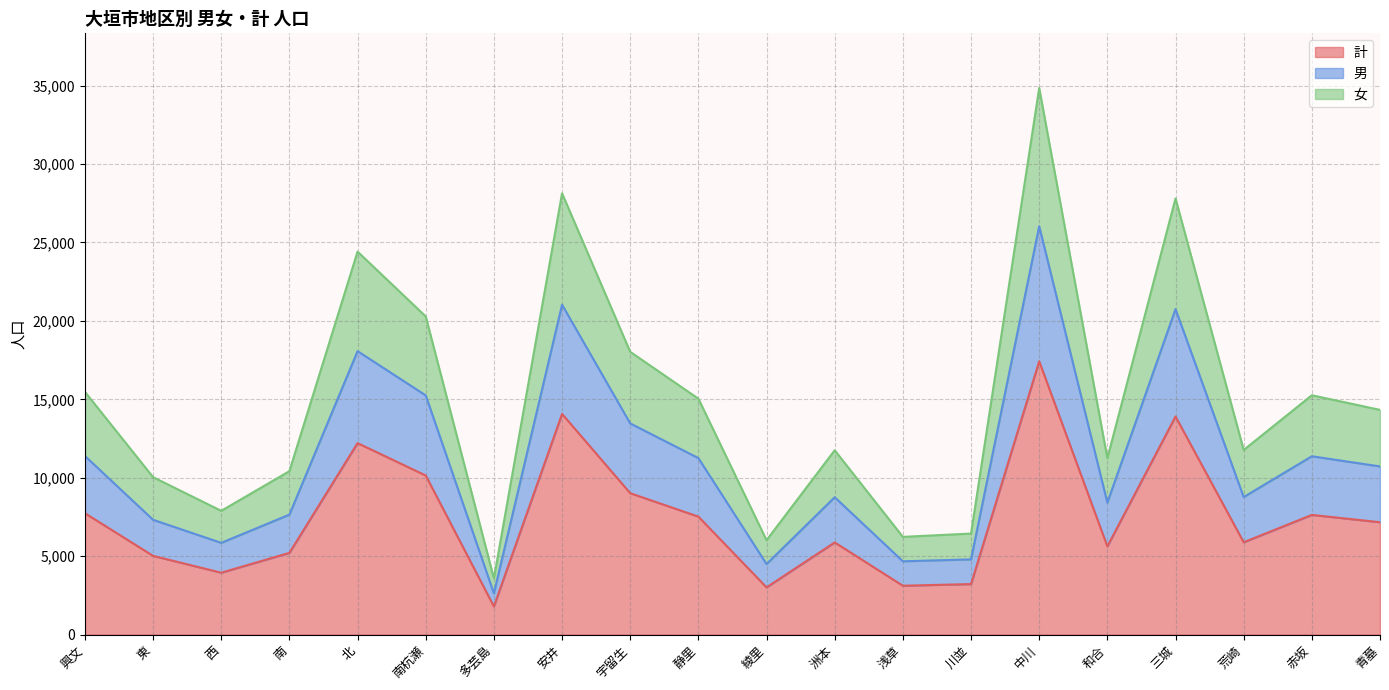

True or false: 計 has a value of 5210 at 南.

True